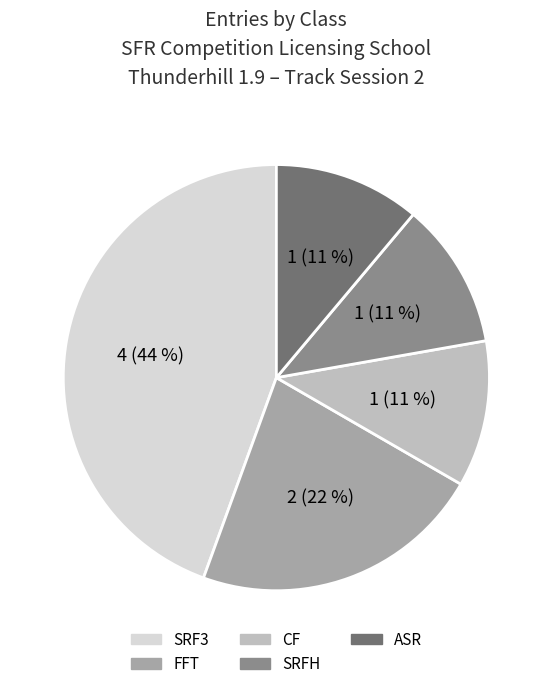

Between CF and FFT, which is larger?

FFT